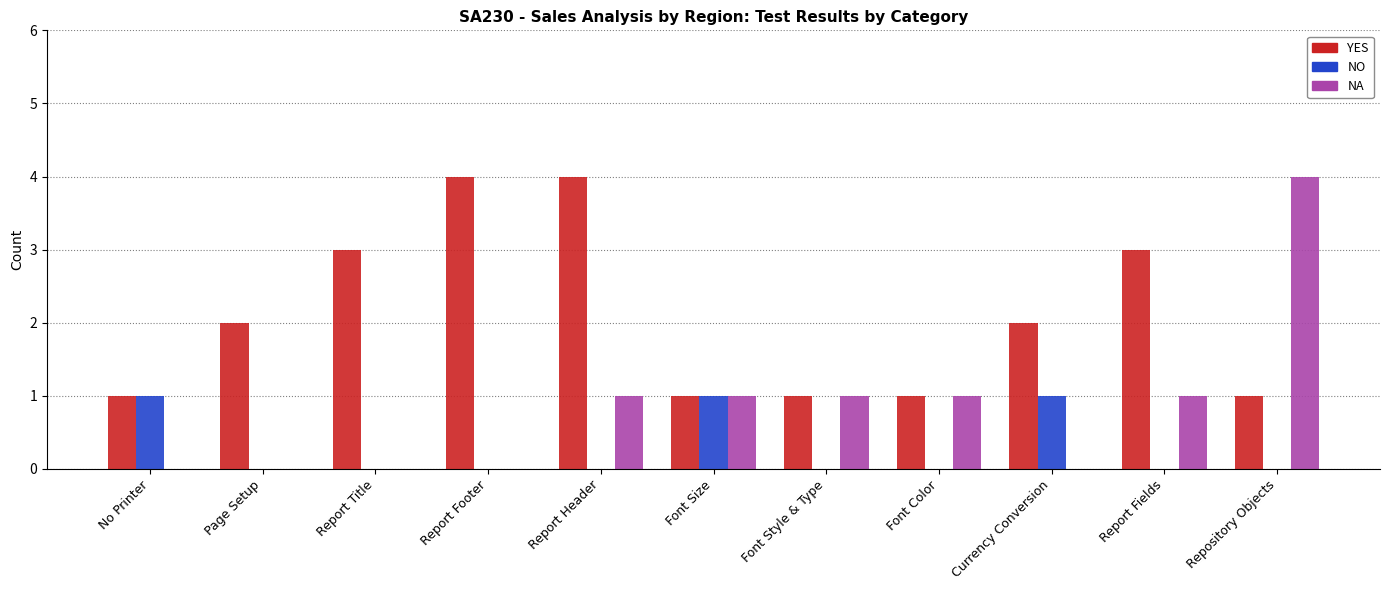

How many NA values are between 0 and 1?

10